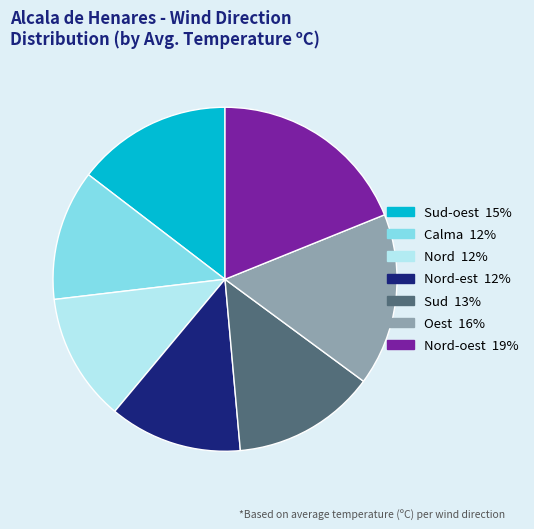

Is there a majority slice in this chart?

No